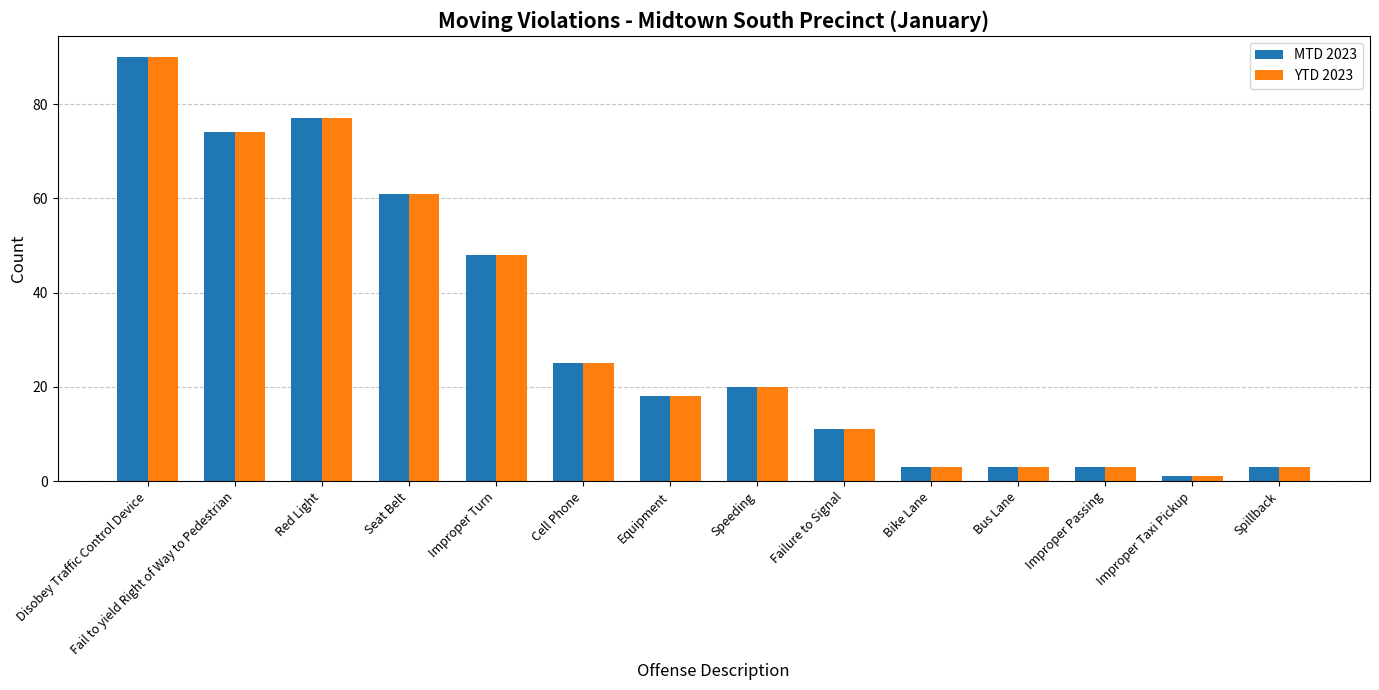

What is the sum of all YTD 2023 values?

437